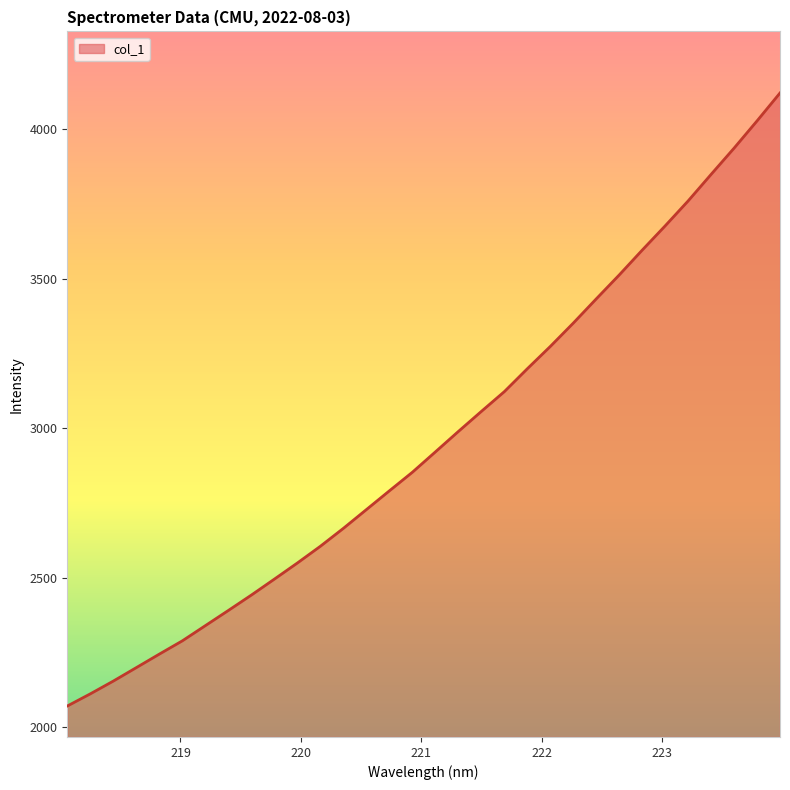

What is the greatest value displayed?

4122.0